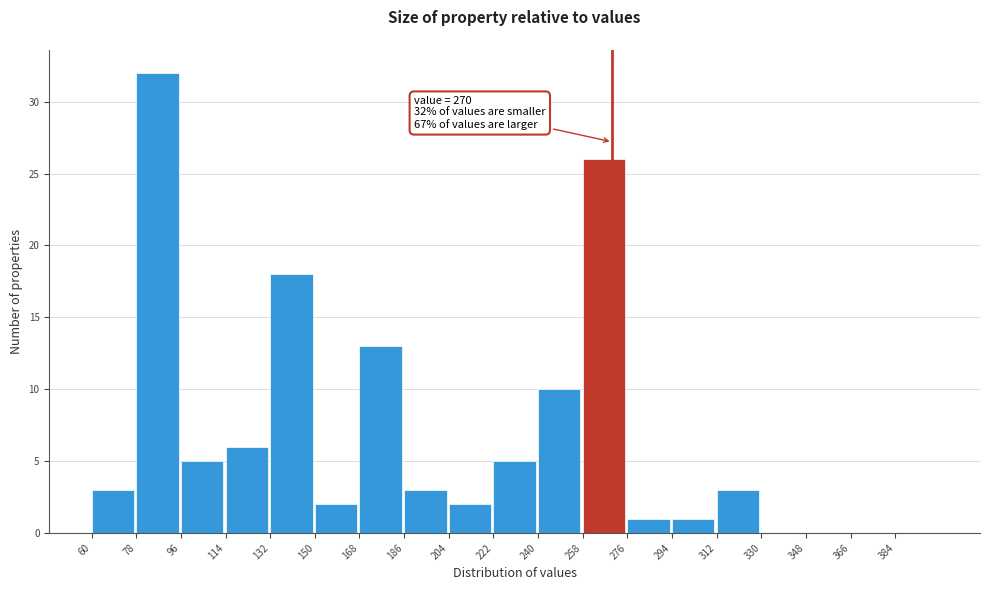

Over which range of the x-axis is the bar tallest?

78 to 96